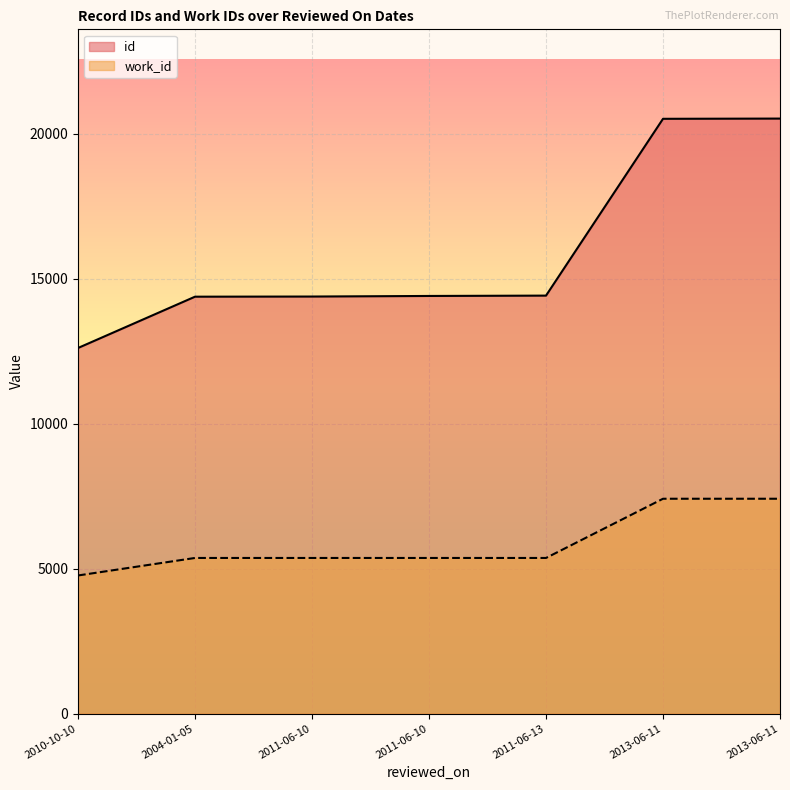

At how many categories does at least one series exceed 12755?

6